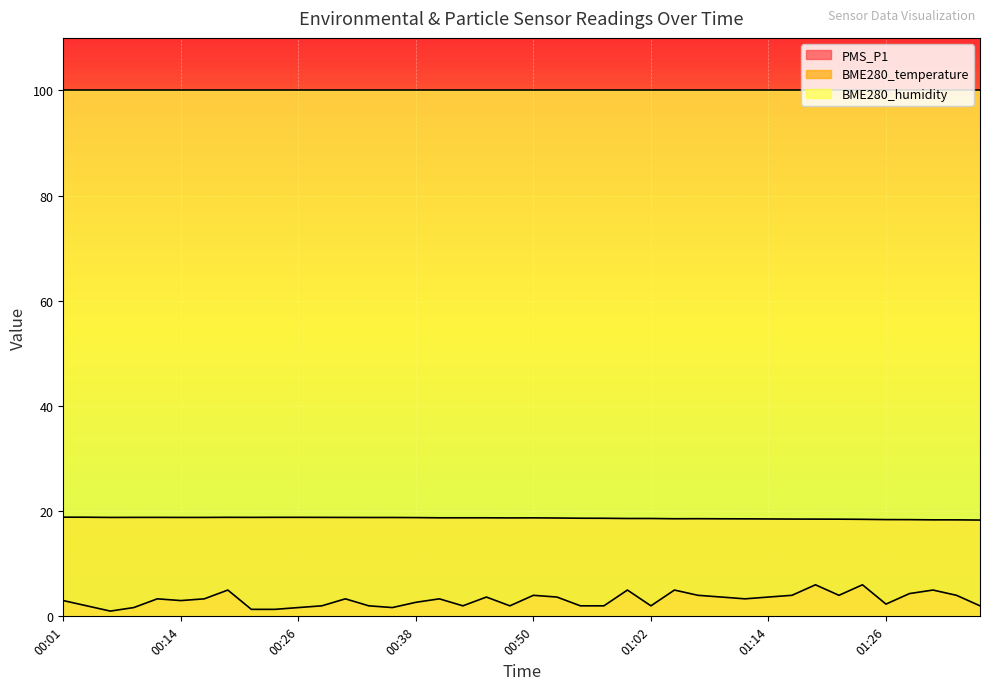

Where is the first local minimum for PMS_P1?

00:06